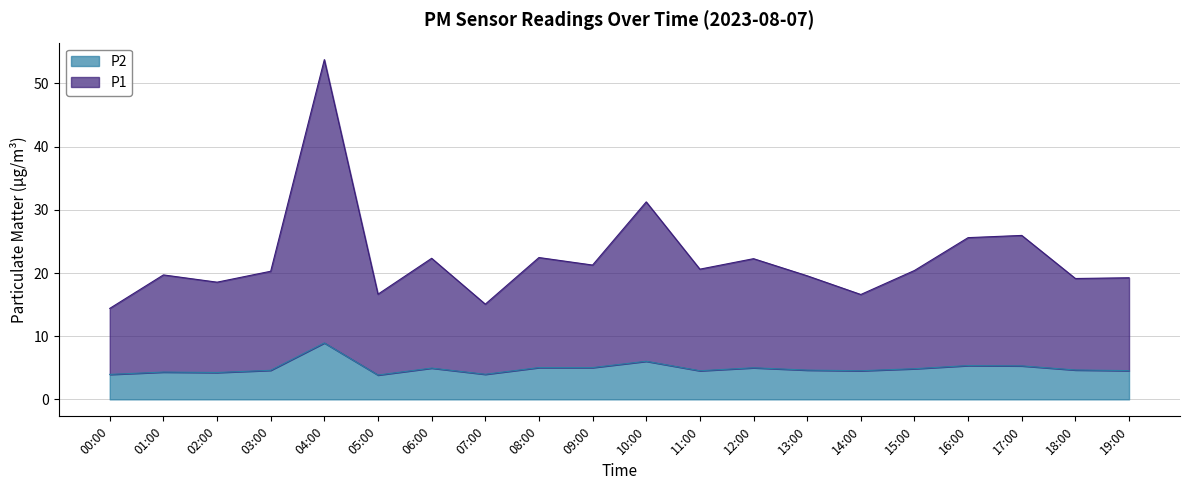

Reading left to right, list all the values displayed in this chart.

P1: 14.4	19.7	18.6	20.3	53.8	16.7	22.3	15.1	22.5	21.3	31.3	20.6	22.3	19.6	16.6	20.4	25.6	25.9	19.1	19.2
P2: 4.0	4.3	4.2	4.6	8.9	3.9	5.0	4.0	5.0	5.0	6.0	4.5	5.0	4.6	4.5	4.8	5.3	5.3	4.7	4.5